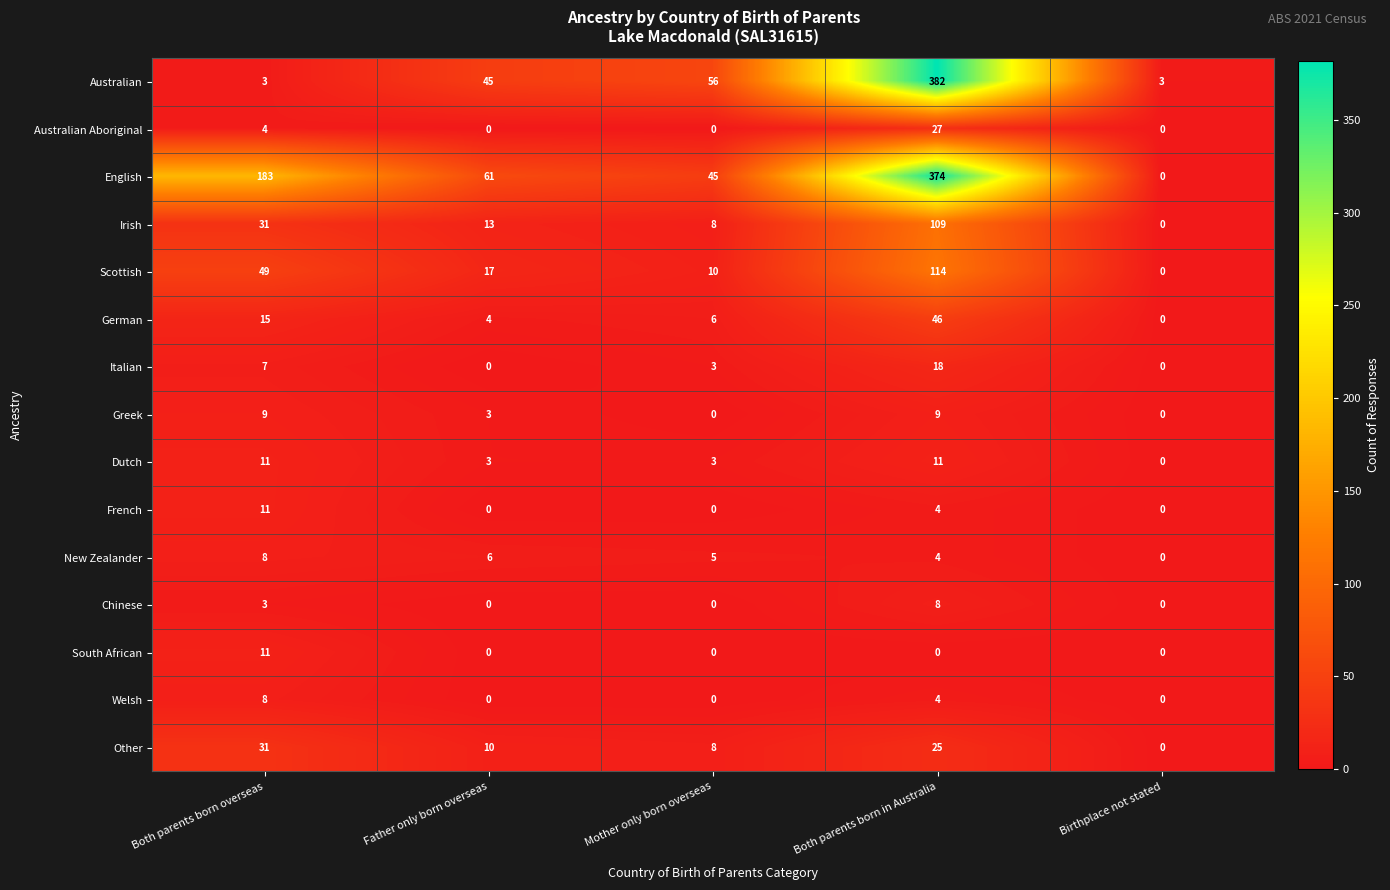

At how many categories does at least one series exceed 219?

1